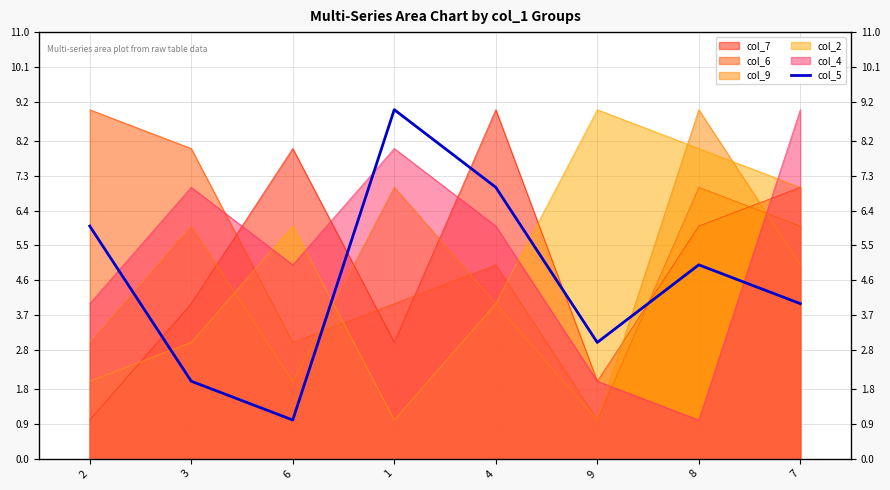

The chart shows a value of 6 at 2. True or false?

True